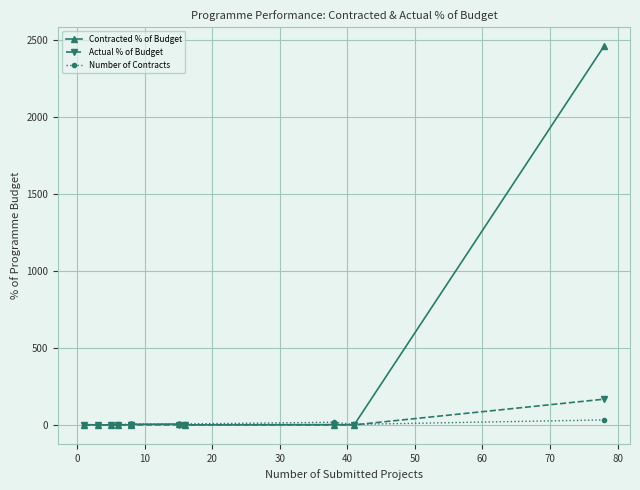

Count the number of categories in the chart.

11